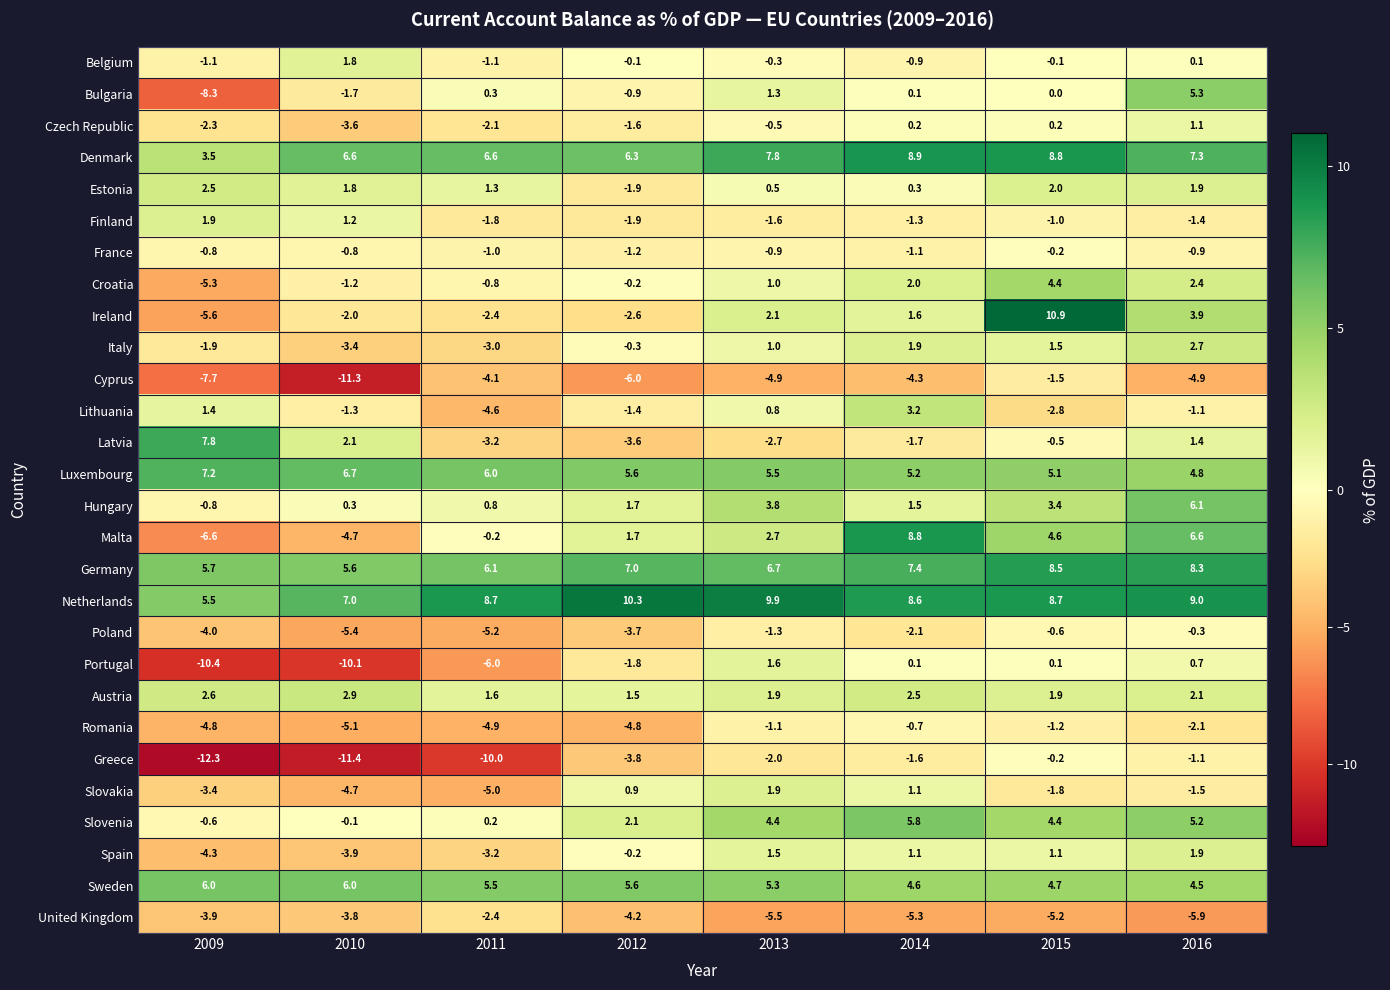

What is the difference between the second highest and minimum values in the Czech Republic series?

3.8